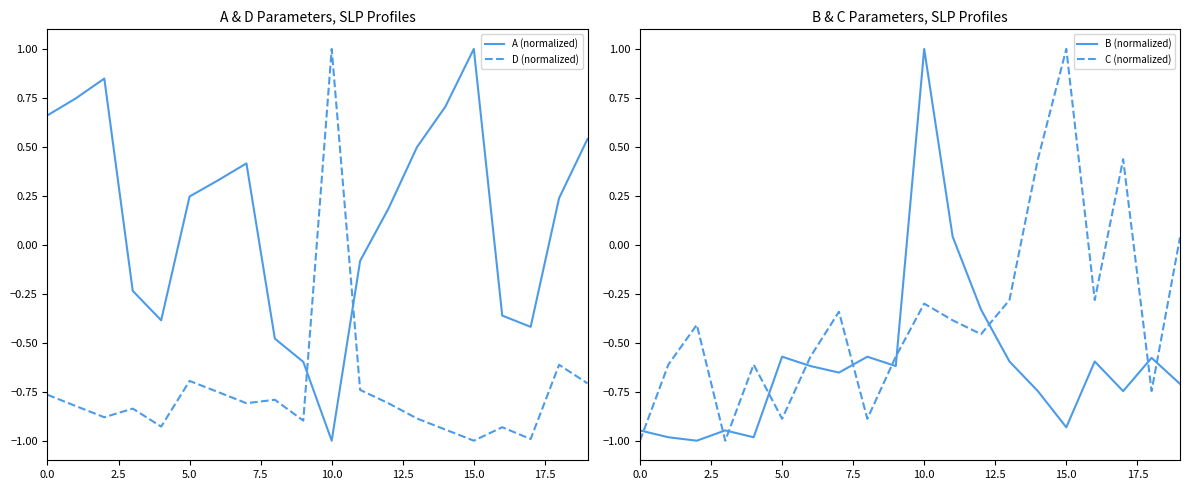

How many times do D (normalized) and A (normalized) cross each other?

2